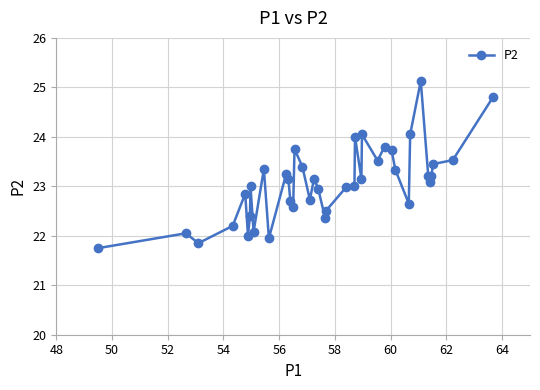

True or false: the data has more than 1 interior local peaks.

True